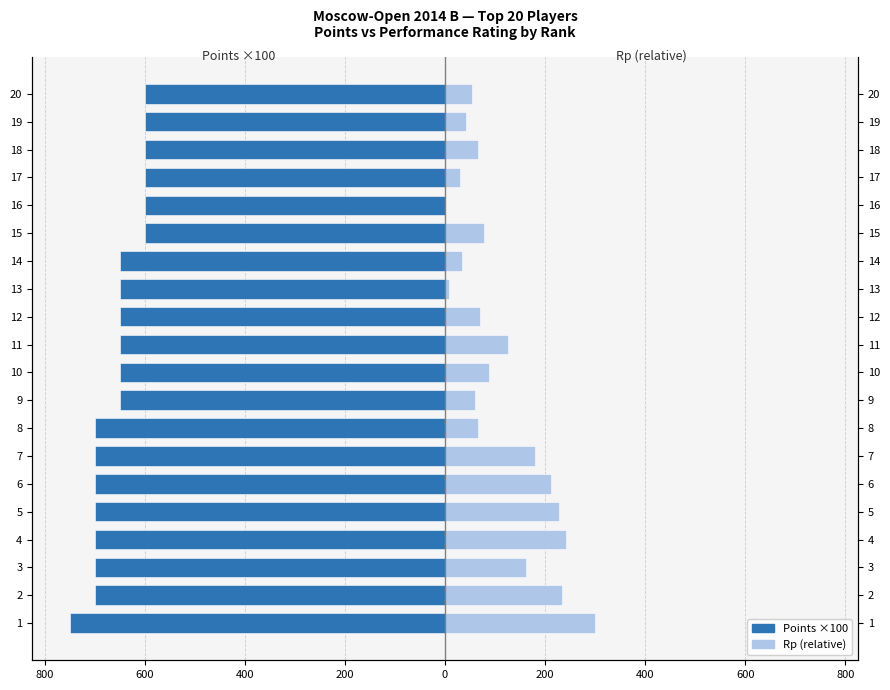

Are the bars grouped side by side (vs. stacked)?

Yes